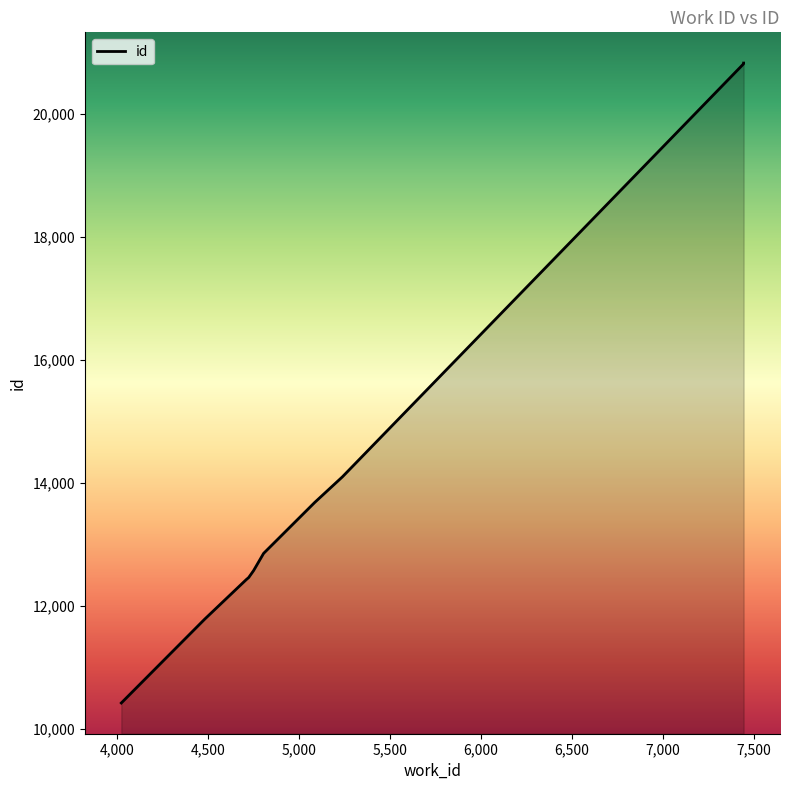

What is the sum of all values?

141932